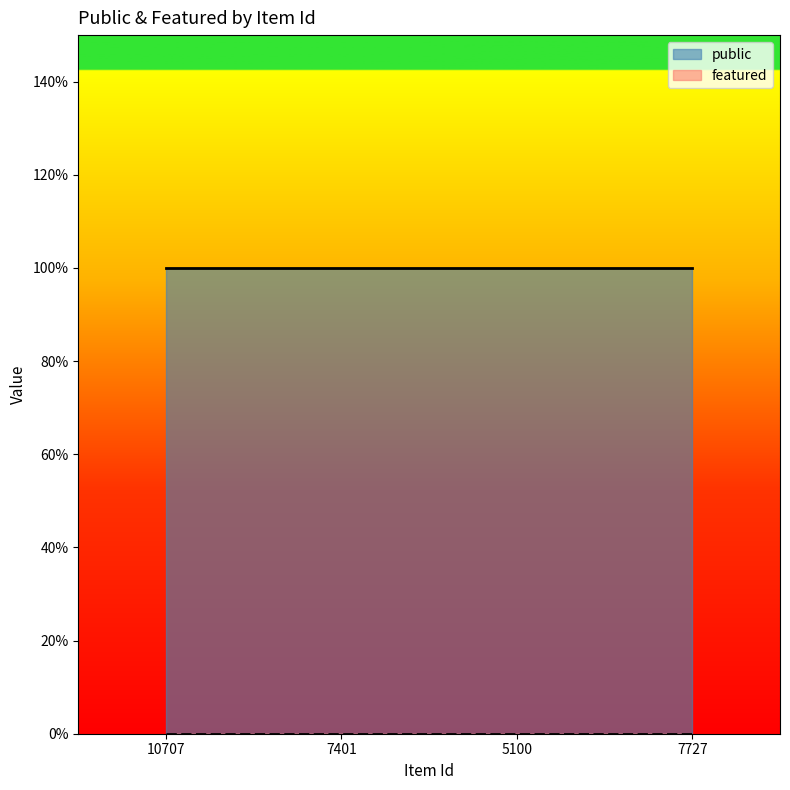

True or false: featured and public intersect in this chart.

False